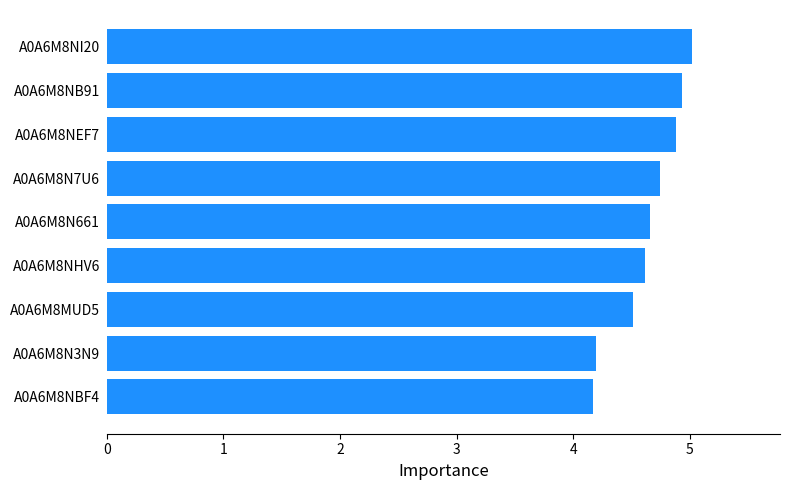

How many bars are there in total?

9